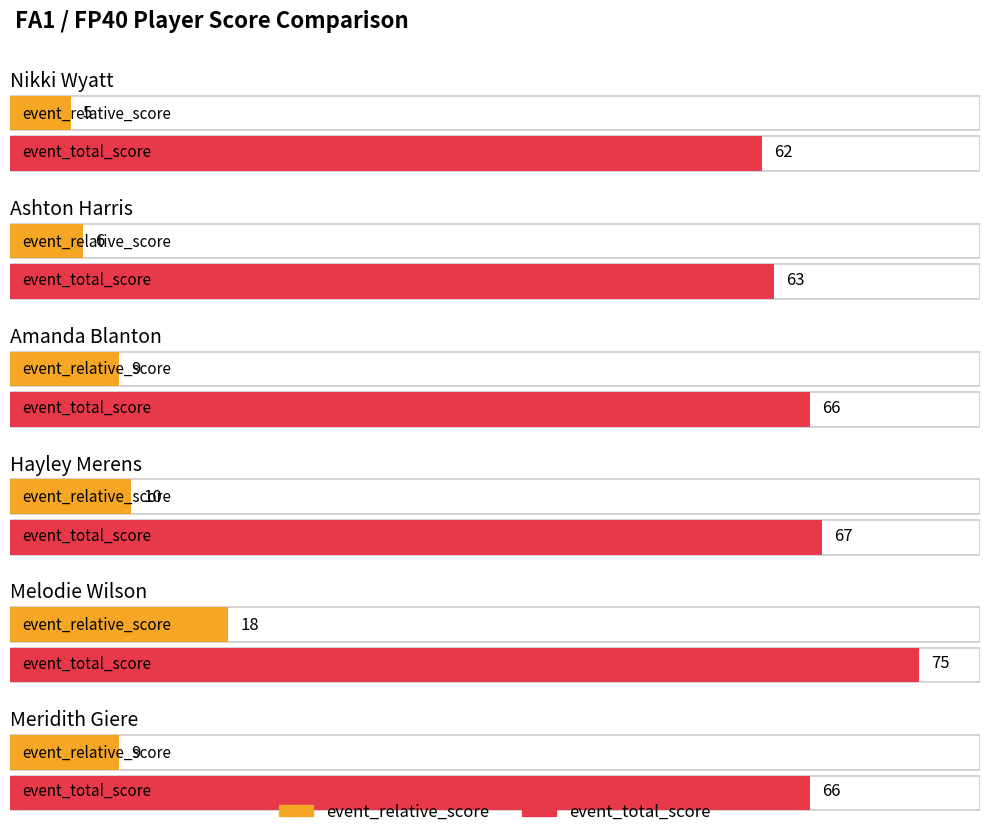

What is the maximum value shown in the chart?

75